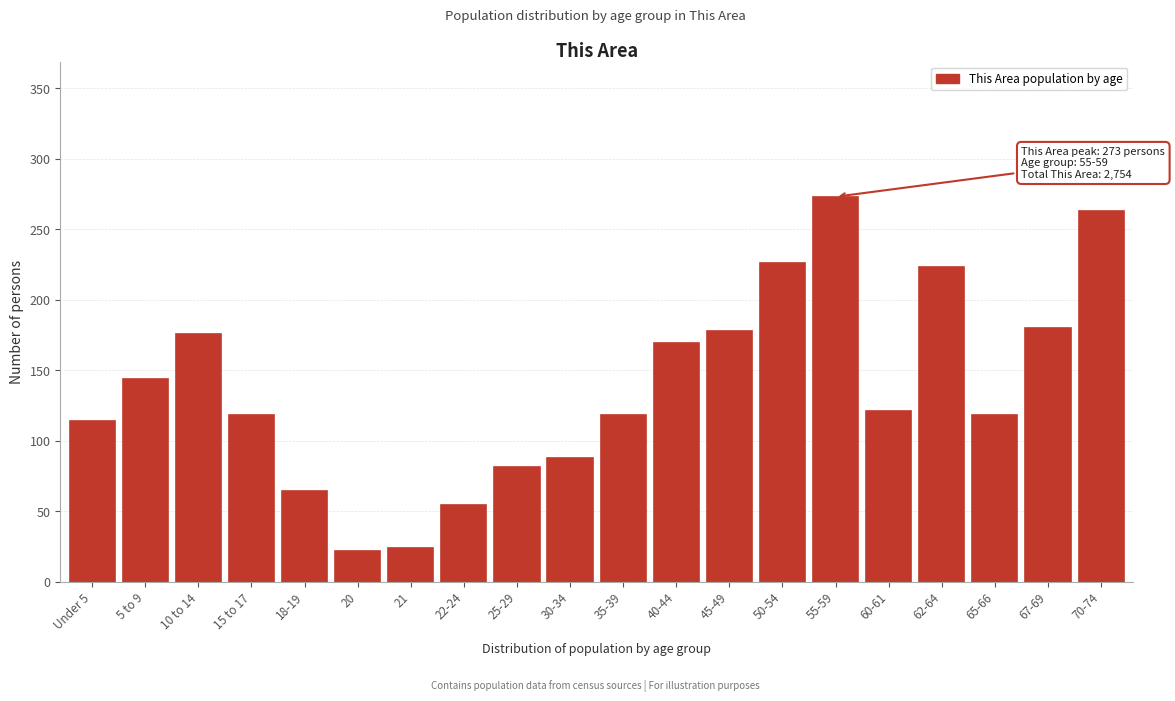

Reading left to right, list all the values displayed in this chart.

Under 5=114	5 to 9=144	10 to 14=176	15 to 17=118	18-19=64	20=22	21=24	22-24=54	25-29=81	30-34=88	35-39=118	40-44=169	45-49=178	50-54=226	55-59=273	60-61=121	62-64=223	65-66=118	67-69=180	70-74=263